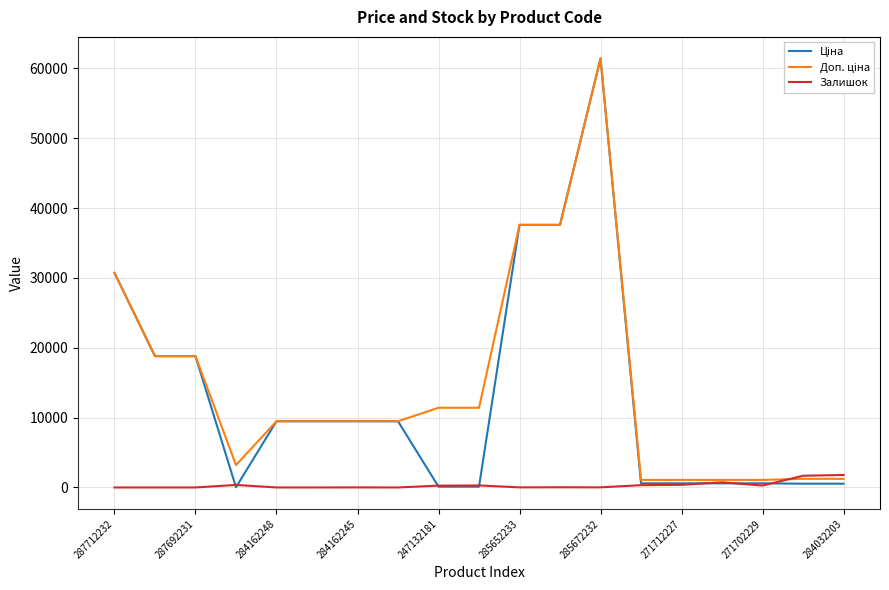

What is the maximum value shown in the chart?

61434.3